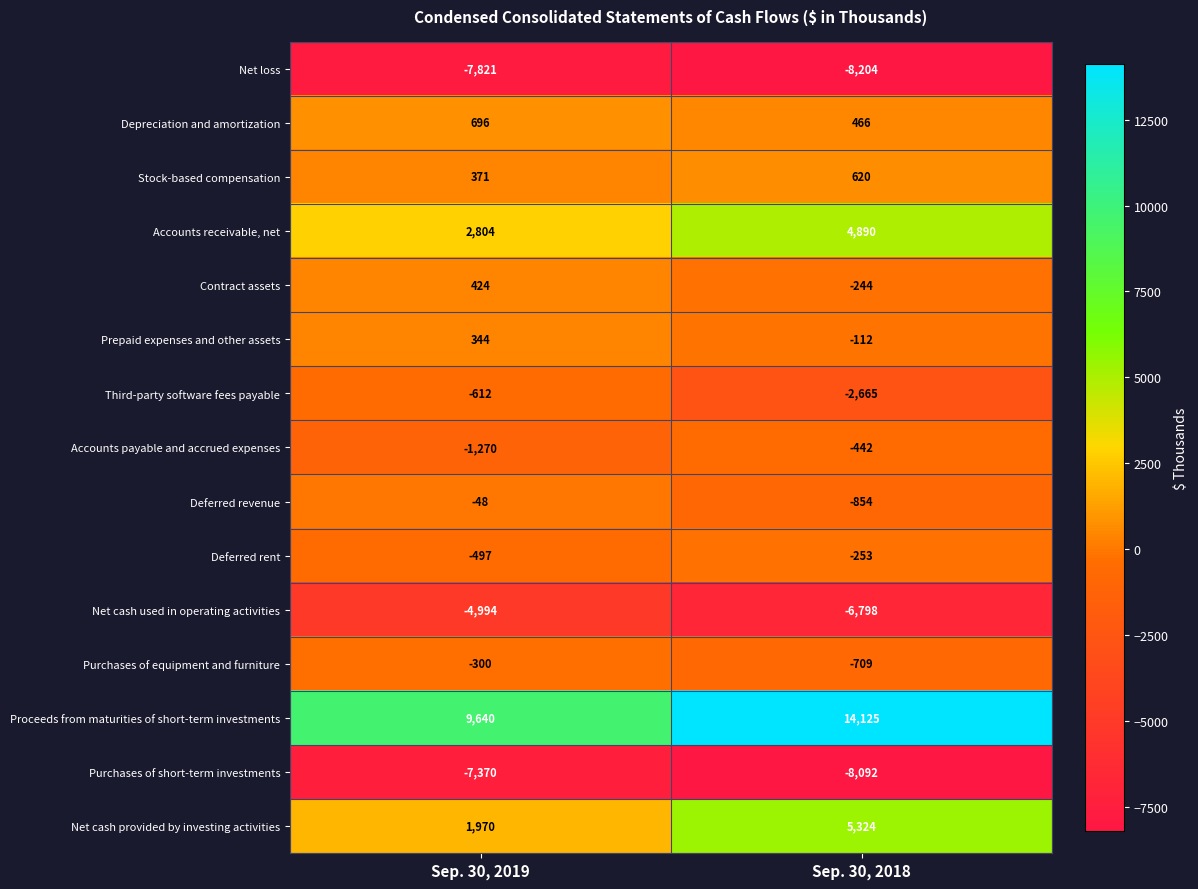

List the series in order of their peak value, lowest first.

Net loss, Purchases of short-term investments, Net cash used in operating activities, Third-party software fees payable, Accounts payable and accrued expenses, Purchases of equipment and furniture, Deferred rent, Deferred revenue, Prepaid expenses and other assets, Contract assets, Stock-based compensation, Depreciation and amortization, Accounts receivable, net, Net cash provided by investing activities, Proceeds from maturities of short-term investments